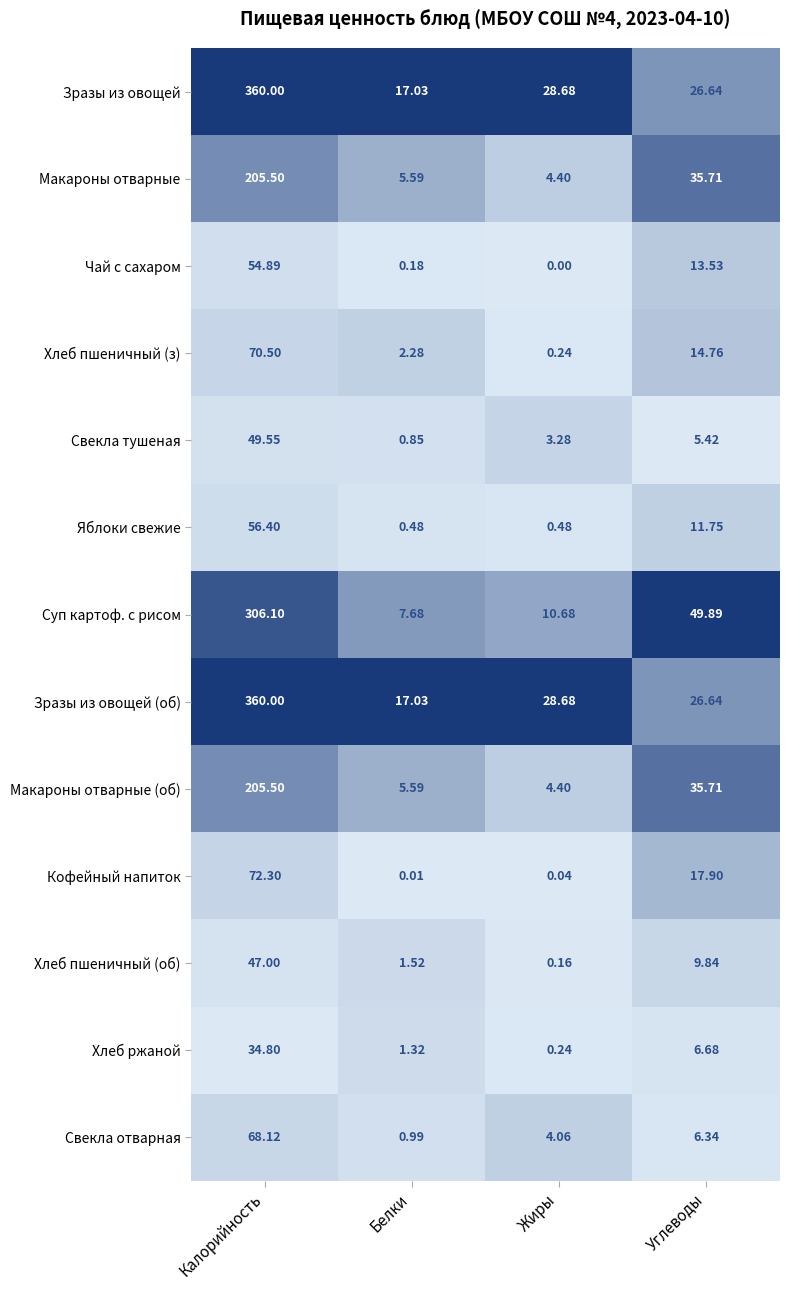

How many data points does each series have?

4